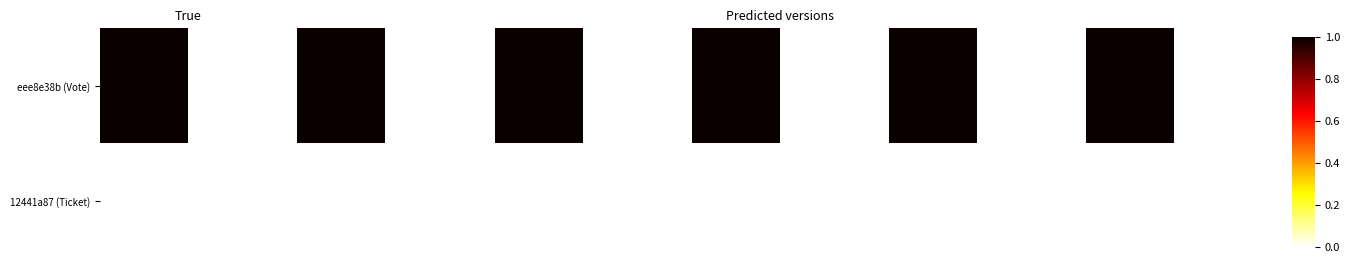

What is the maximum value shown in the chart?

1